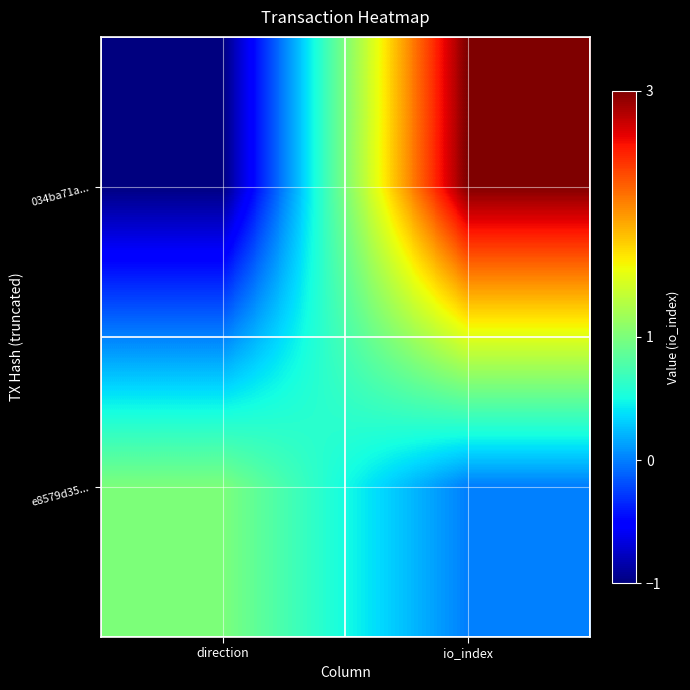

Rank the series by their maximum value, from highest to lowest.

034ba71a..., e8579d35...